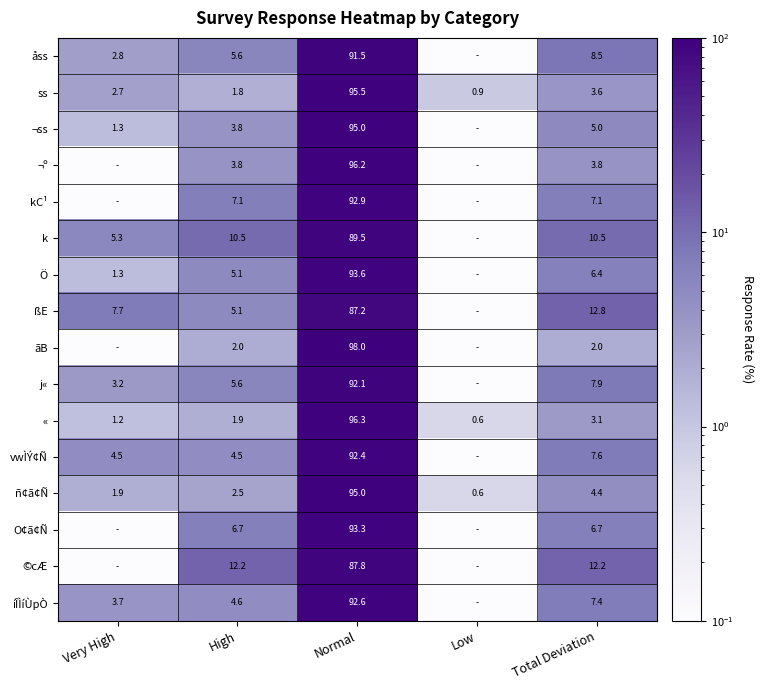

True or false: åss has a value of 5.6 at High.

True